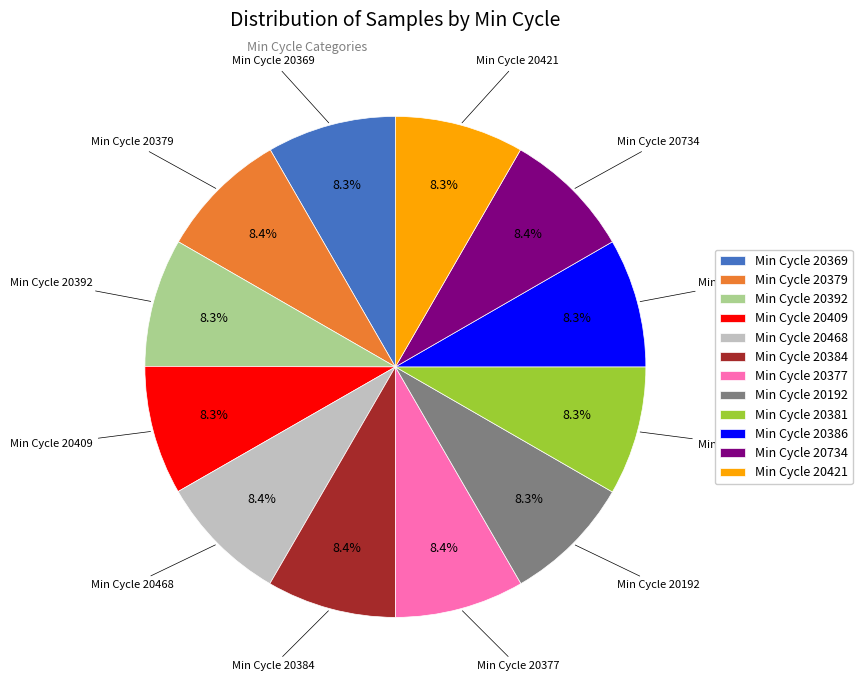

How many slices are in this pie chart?

12